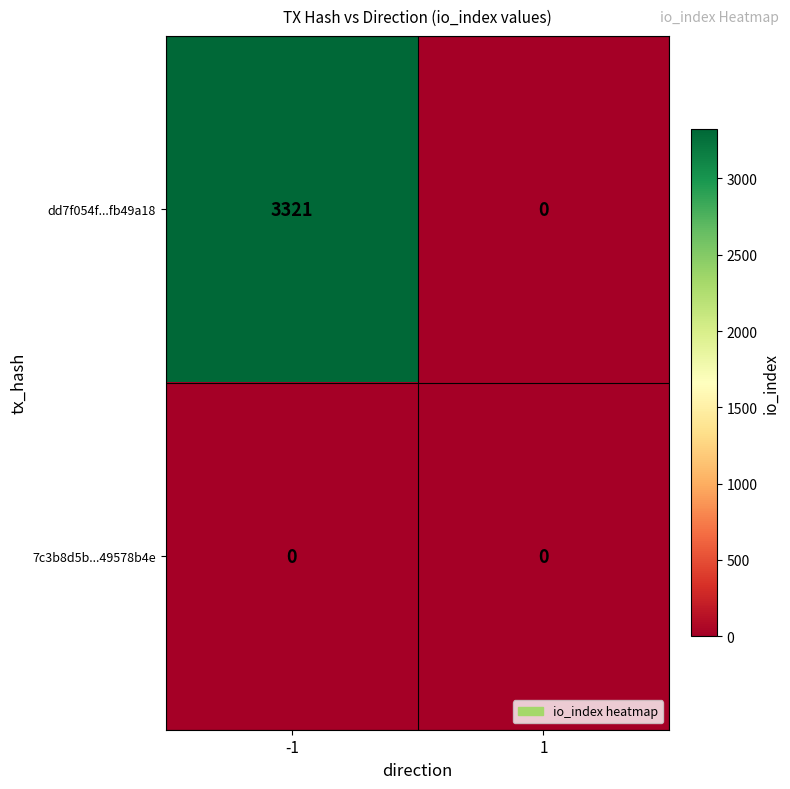

What is the difference between the dd7f054f...fb49a18 values at -1 and 1?

3321